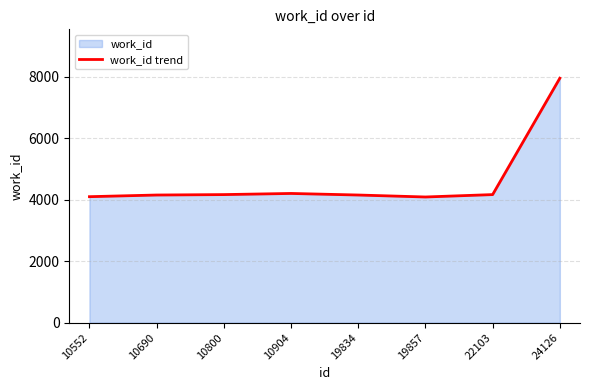

At which category does the data reach its first local peak?

10904